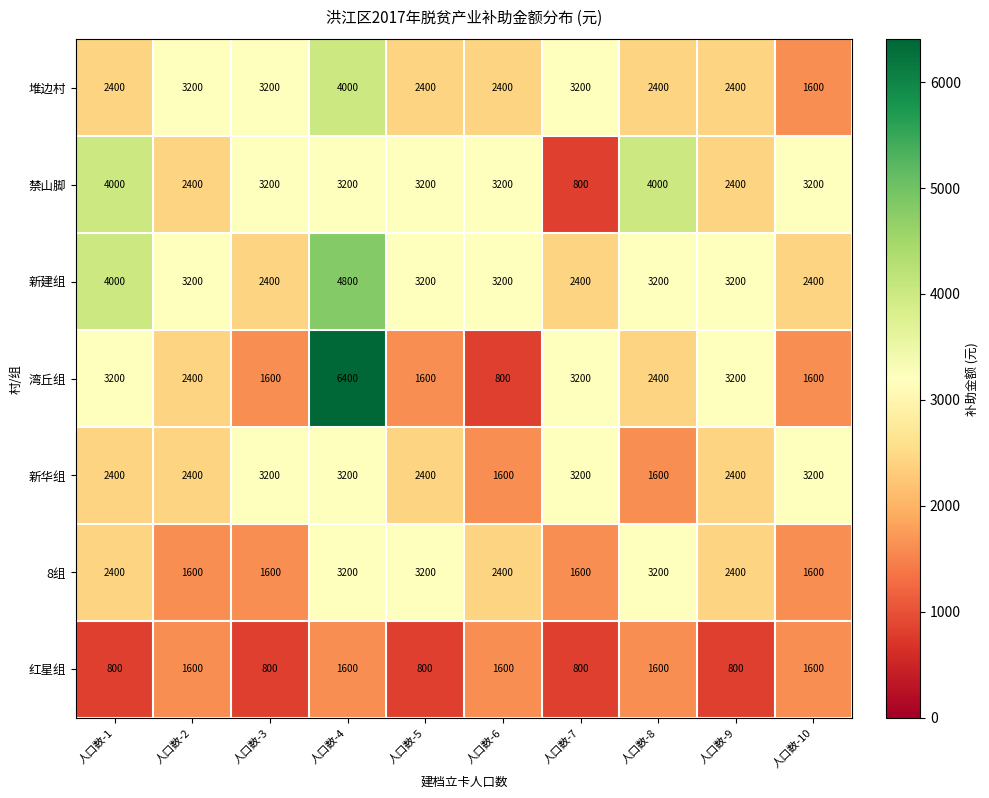

The value of 新华组 at 人口数-5 is 2400. True or false?

True